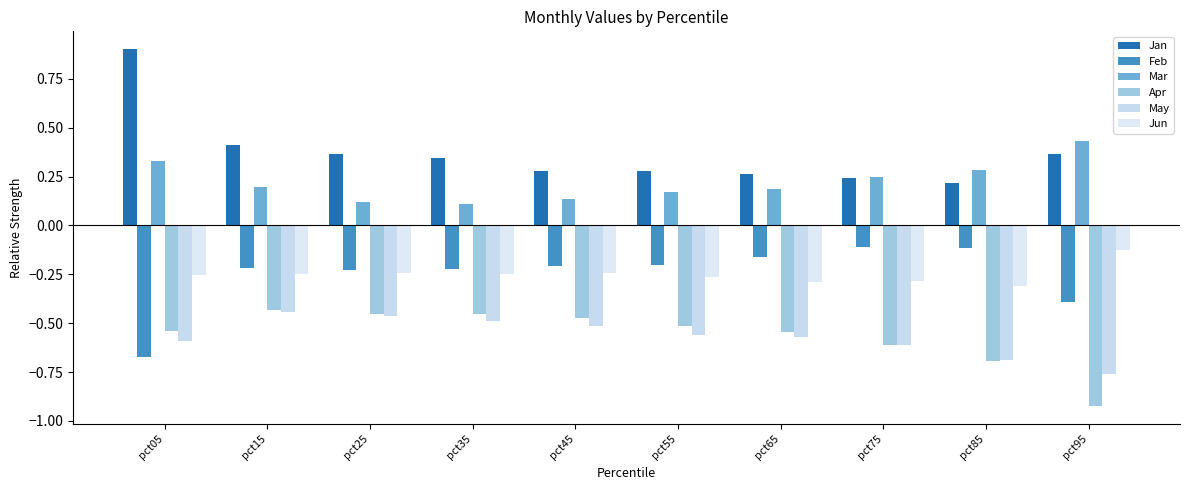

Reading left to right, extract all data points from this chart.

Jan: pct05=0.9	pct15=0.4	pct25=0.4	pct35=0.3	pct45=0.3	pct55=0.3	pct65=0.3	pct75=0.2	pct85=0.2	pct95=0.4
Feb: pct05=-0.7	pct15=-0.2	pct25=-0.2	pct35=-0.2	pct45=-0.2	pct55=-0.2	pct65=-0.2	pct75=-0.1	pct85=-0.1	pct95=-0.4
Mar: pct05=0.3	pct15=0.2	pct25=0.1	pct35=0.1	pct45=0.1	pct55=0.2	pct65=0.2	pct75=0.2	pct85=0.3	pct95=0.4
Apr: pct05=-0.5	pct15=-0.4	pct25=-0.5	pct35=-0.5	pct45=-0.5	pct55=-0.5	pct65=-0.5	pct75=-0.6	pct85=-0.7	pct95=-0.9
May: pct05=-0.6	pct15=-0.4	pct25=-0.5	pct35=-0.5	pct45=-0.5	pct55=-0.6	pct65=-0.6	pct75=-0.6	pct85=-0.7	pct95=-0.8
Jun: pct05=-0.3	pct15=-0.2	pct25=-0.2	pct35=-0.2	pct45=-0.2	pct55=-0.3	pct65=-0.3	pct75=-0.3	pct85=-0.3	pct95=-0.1